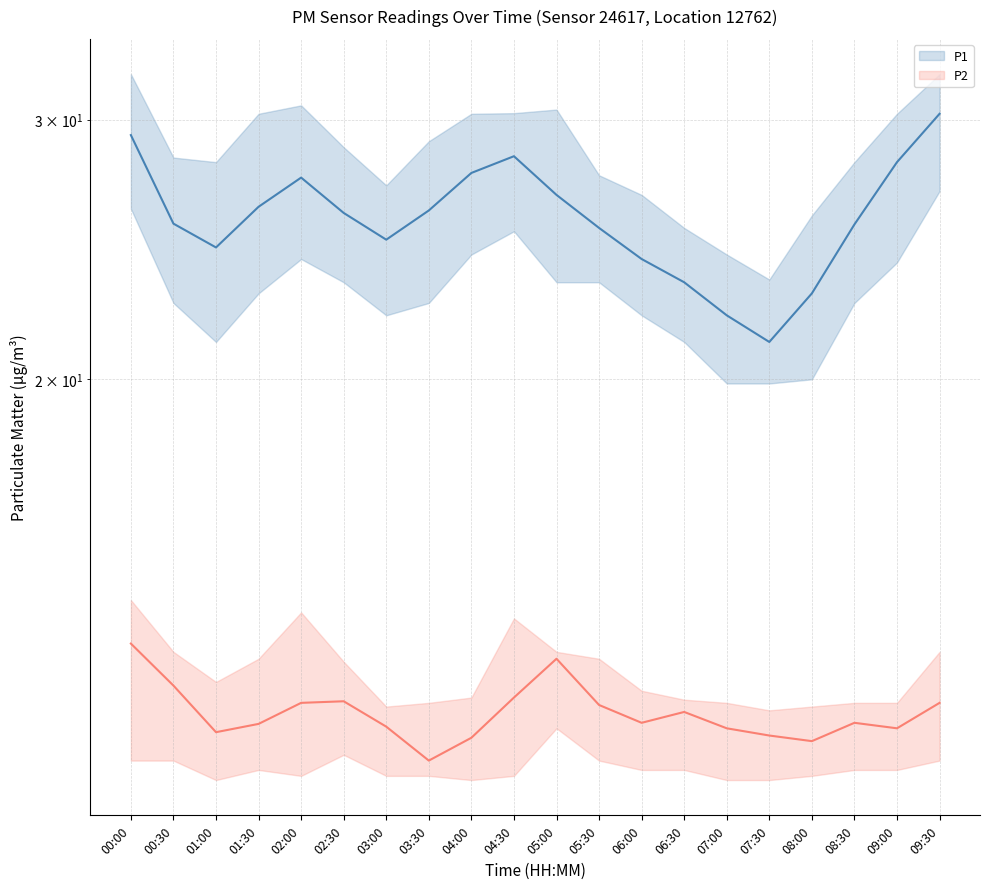

What are all the series names shown in the legend?

P1, P2